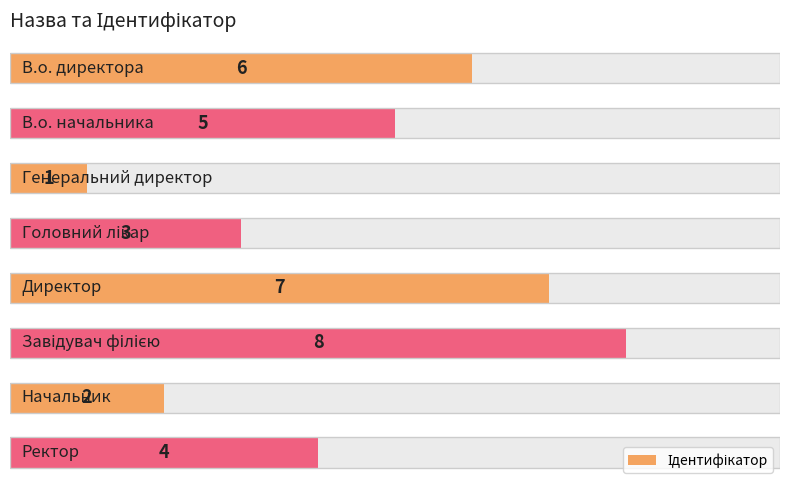

Reading right to left, what are all the values shown in this chart?

4	2	8	7	3	1	5	6